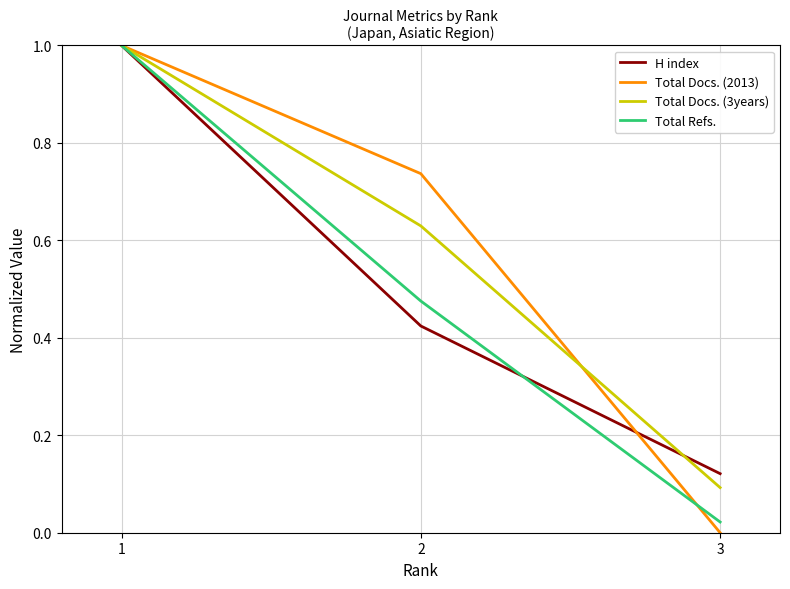

True or false: H index has a value of 1.7 at 1.

False